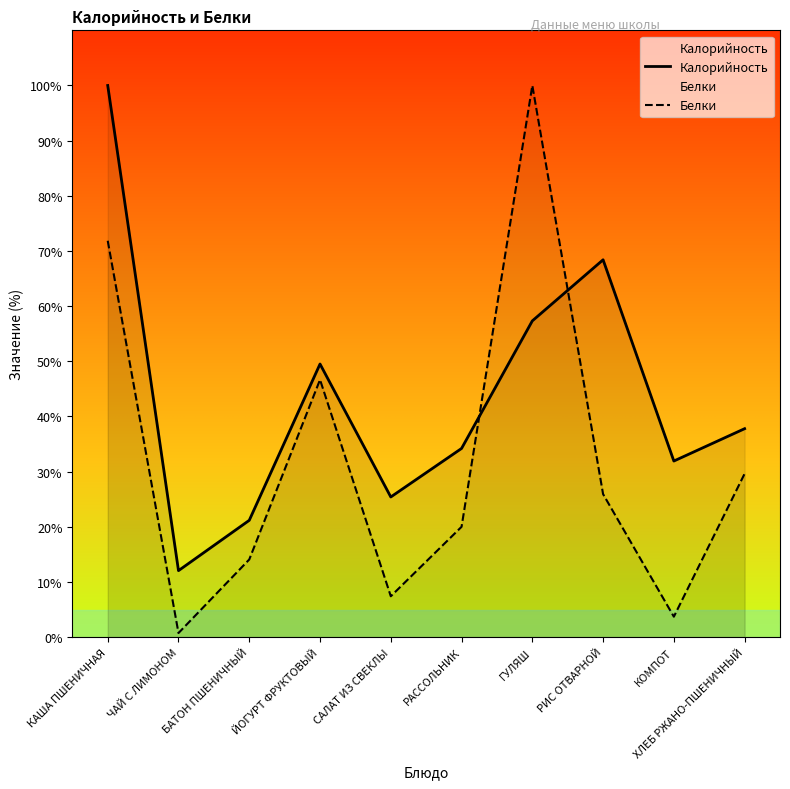

Read the Белки value at ЧАЙ С ЛИМОНОМ.

0.7